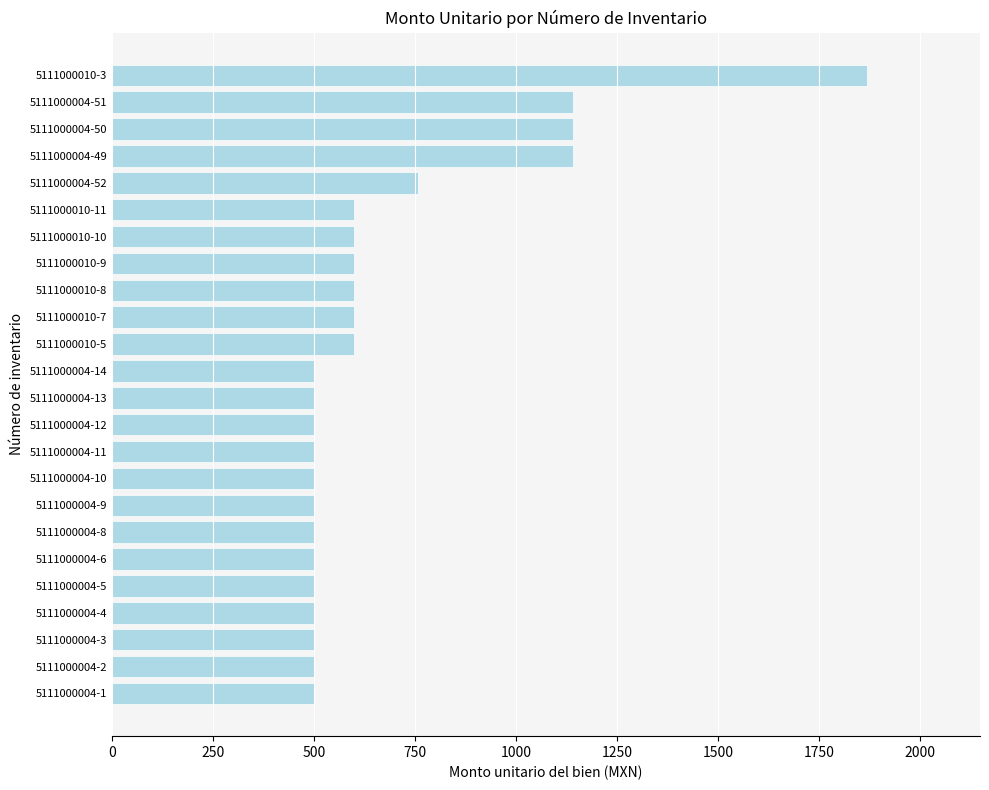

What is the change in value from 5111000004-3 to 5111000004-49?

+641.7